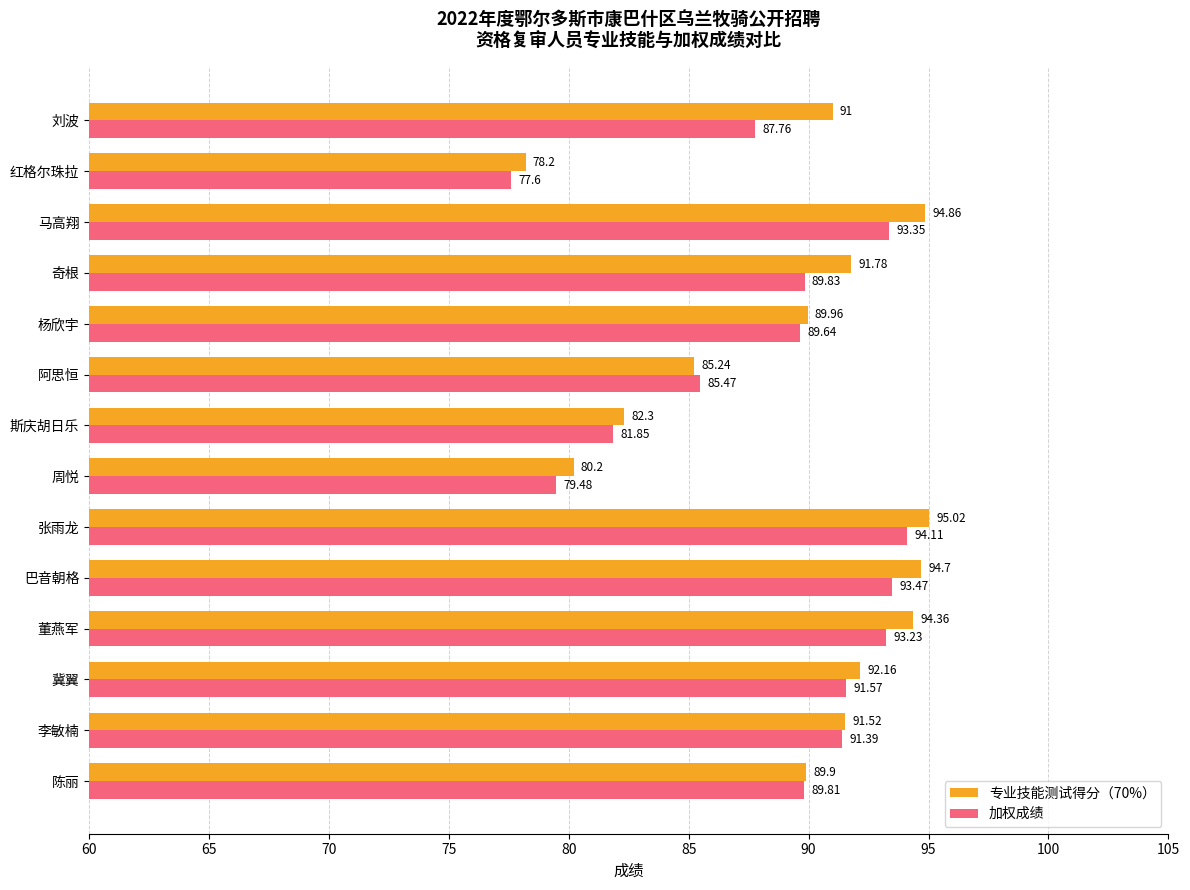

List the labels in order of 专业技能测试得分（70%） value, smallest first.

红格尔珠拉, 周悦, 斯庆胡日乐, 阿思恒, 陈丽, 杨欣宇, 刘波, 李敏楠, 奇根, 冀翼, 董燕军, 巴音朝格, 马高翔, 张雨龙